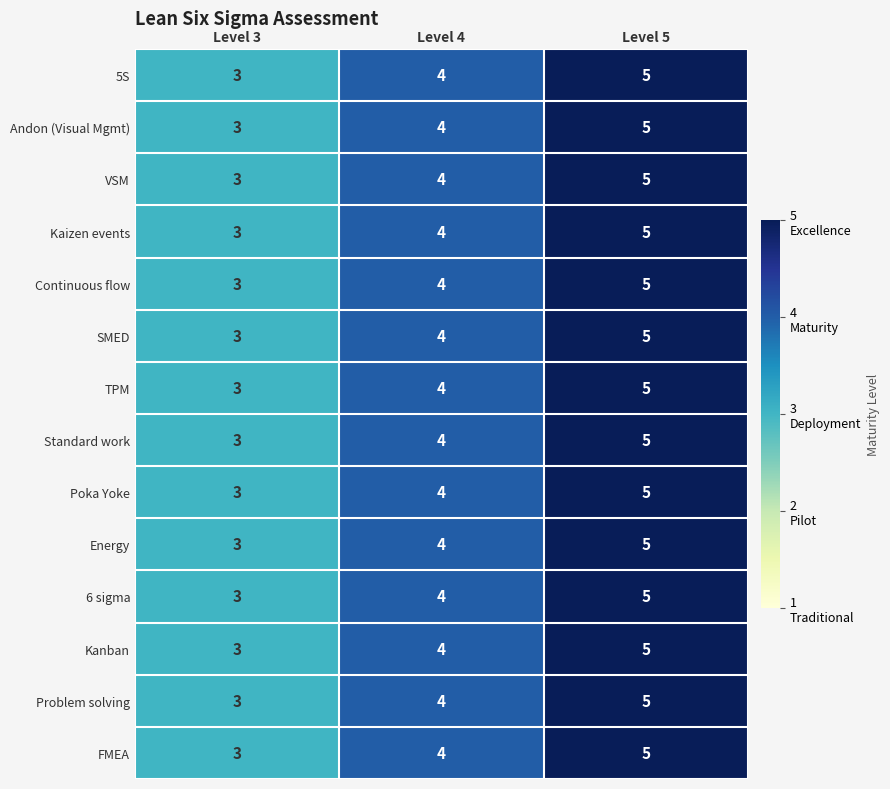

What is the average value of the VSM series?

4